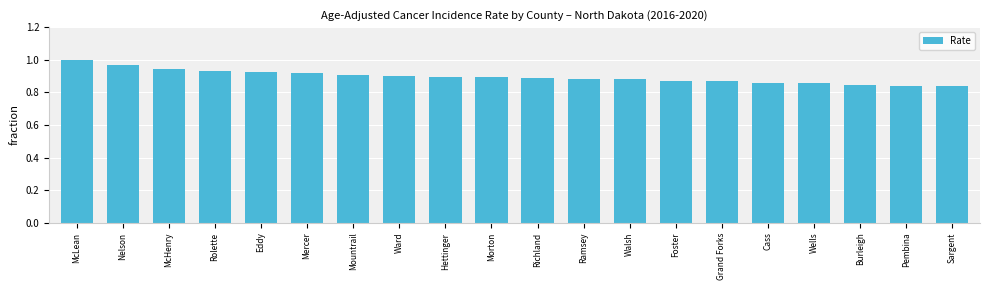

What is the sum of the values at McHenry and Mercer?

1.9